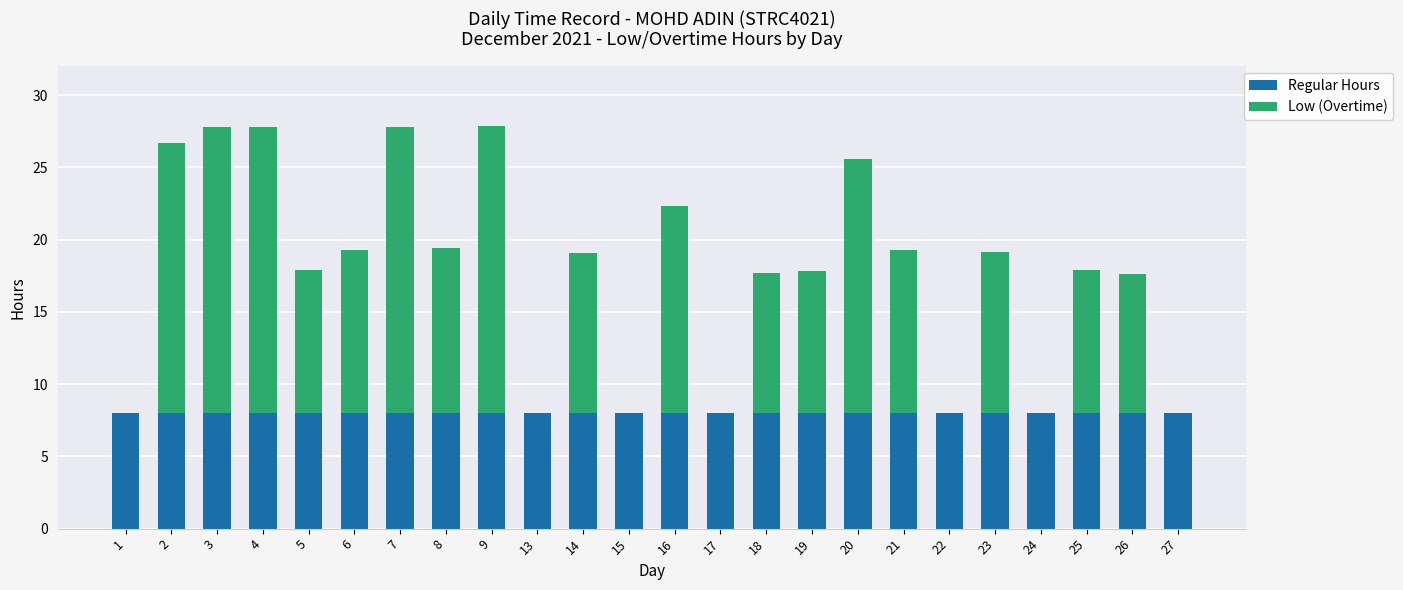

What are all the series names shown in the legend?

Regular Hours, Low (Overtime)